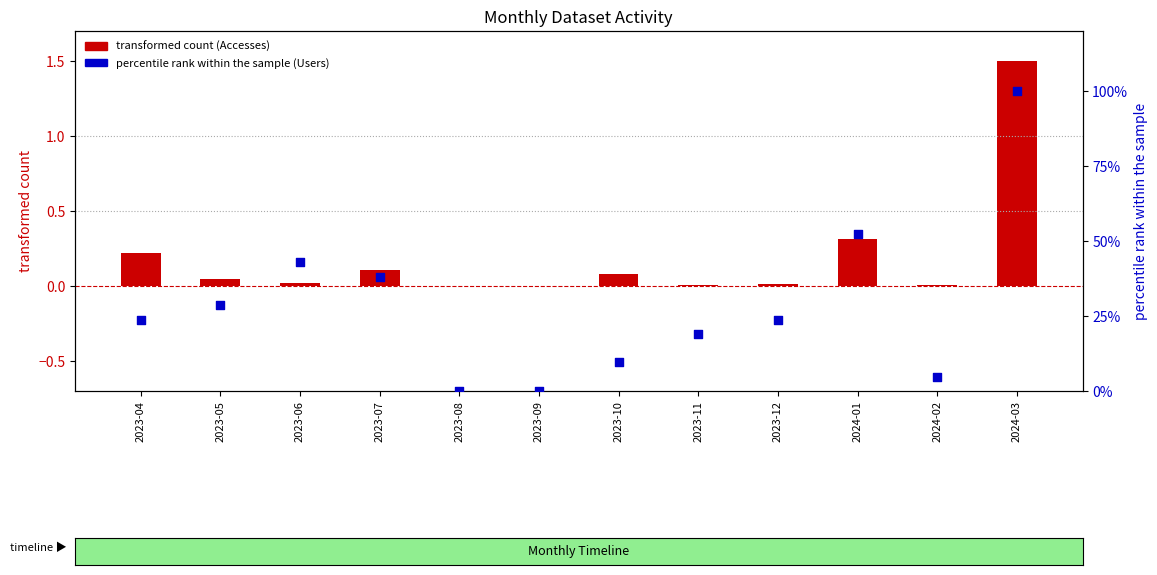

At how many categories does at least one series exceed 52?

2